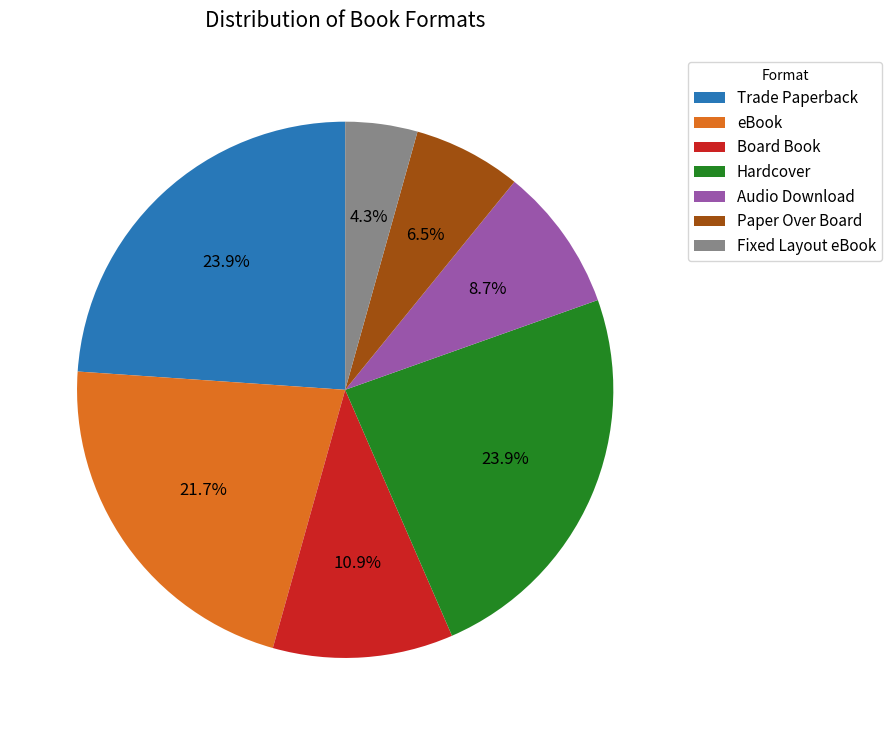

Does Paper Over Board represent more than half of the total?

No